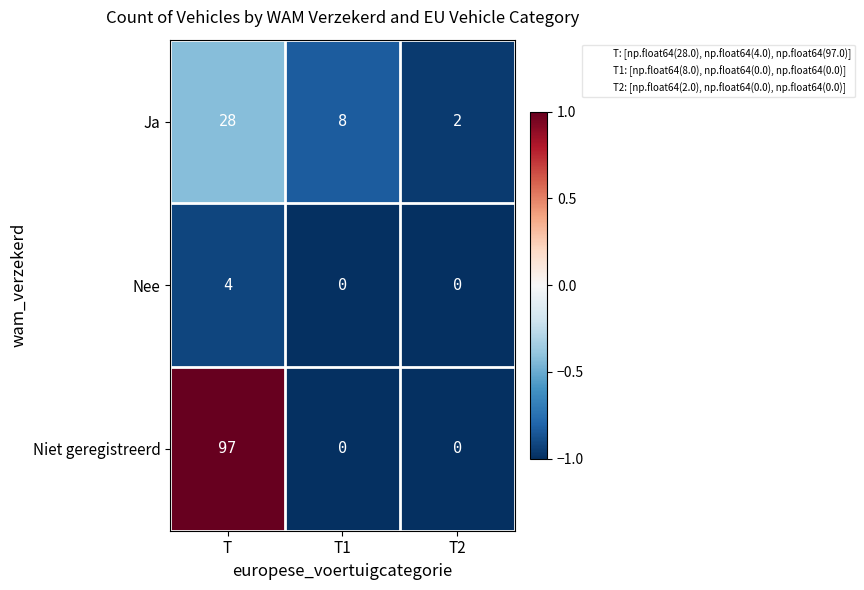

How many Niet geregistreerd values are between 0 and 97?

3